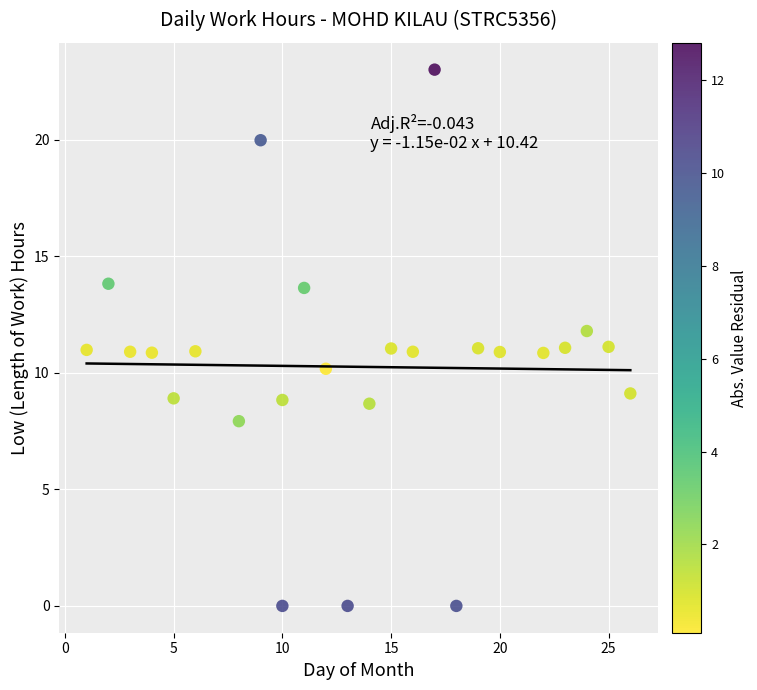

What is the range of X values (max minus min)?

25.0